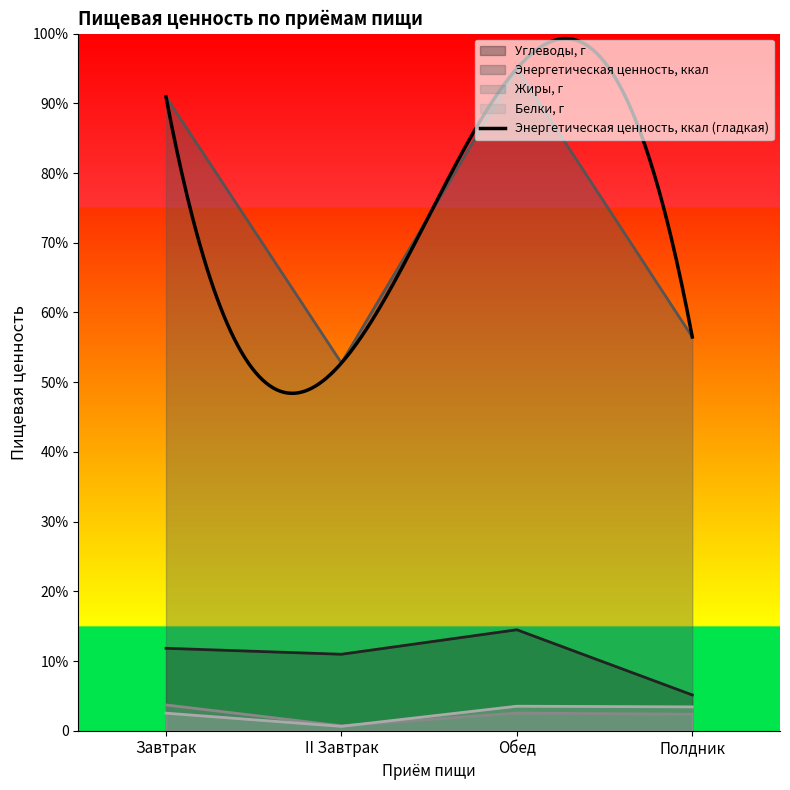

Which category has the highest value in the Белки, г series?

Обед